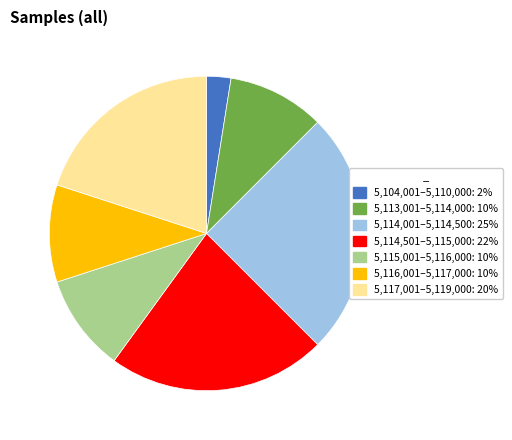

Is there a majority slice in this chart?

No